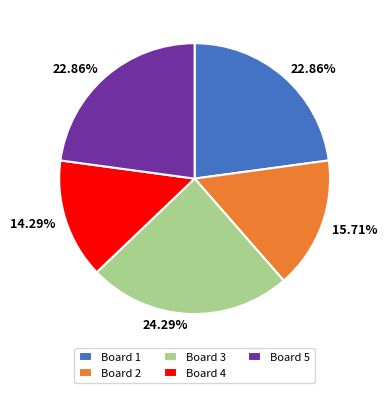

Is there any slice that represents more than half of the pie?

No